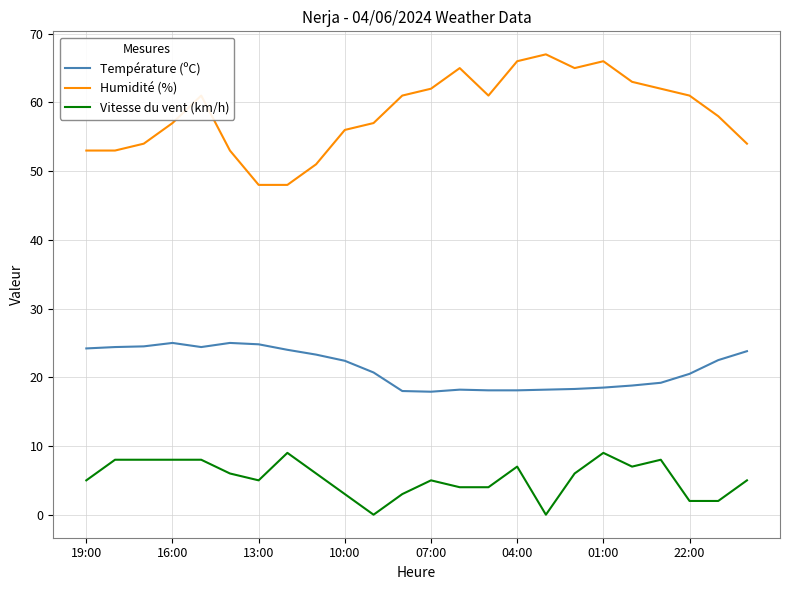

List the series in order of their overall mean, highest first.

Humidité (%), Température (ºC), Vitesse du vent (km/h)